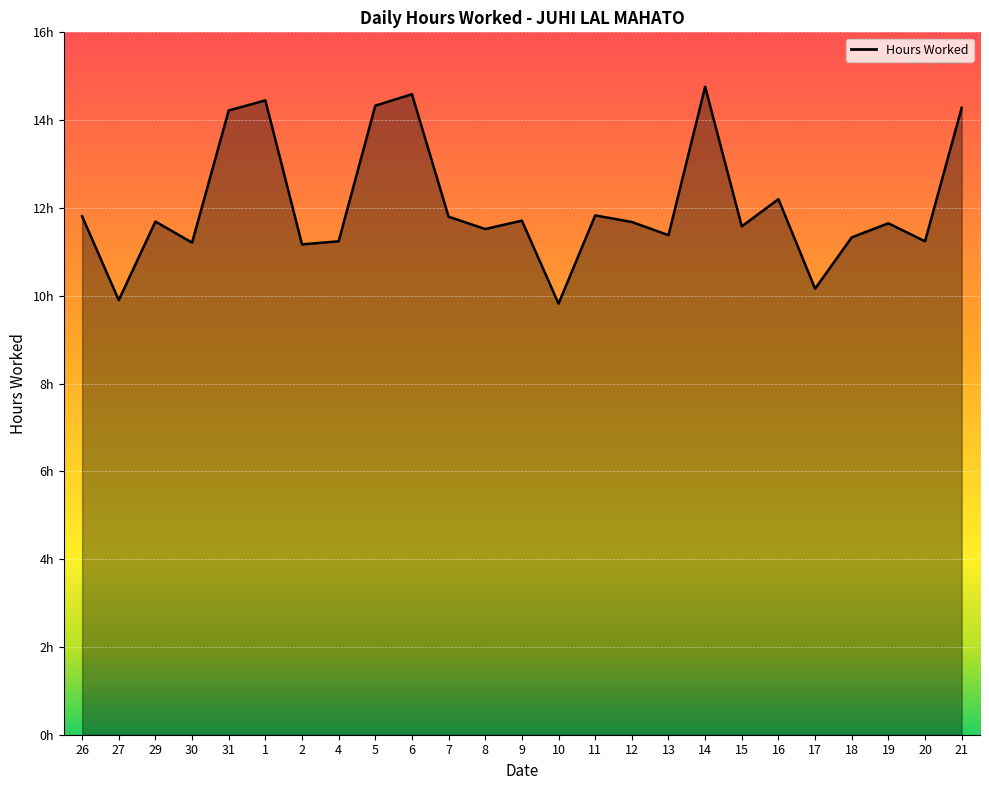

Does the chart have visible grid lines?

Yes